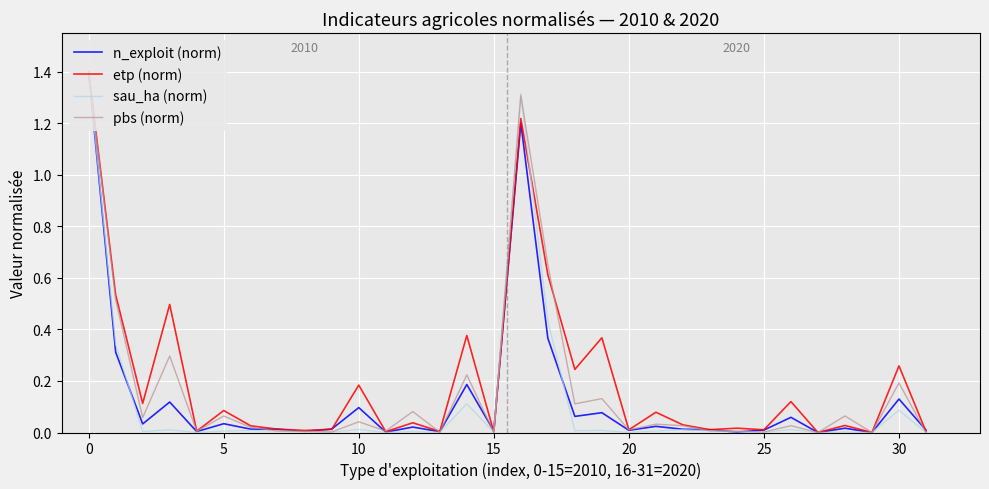

True or false: sau_ha (norm) has a value of 0.0 at 15.

True